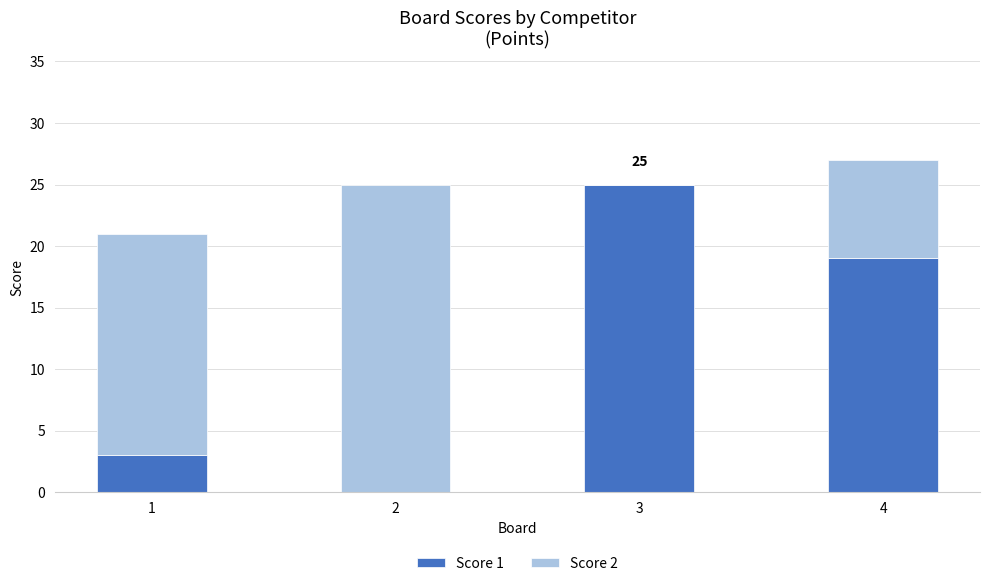

Does the chart contain stacked bars?

Yes